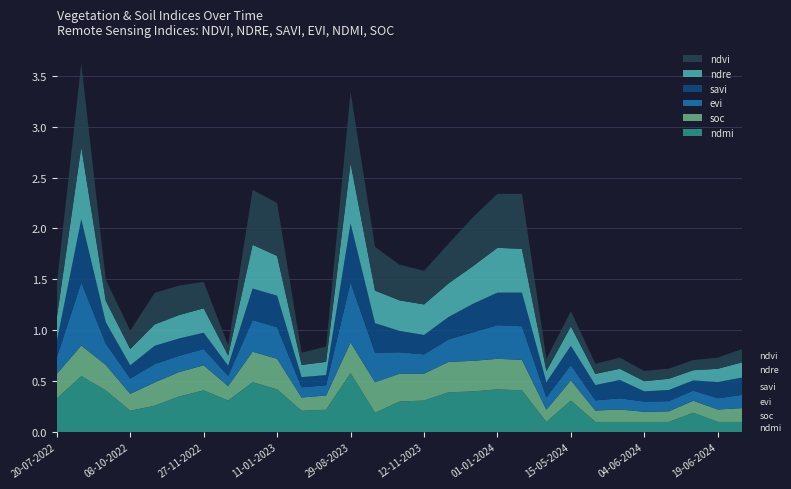

Does the chart have visible grid lines?

Yes